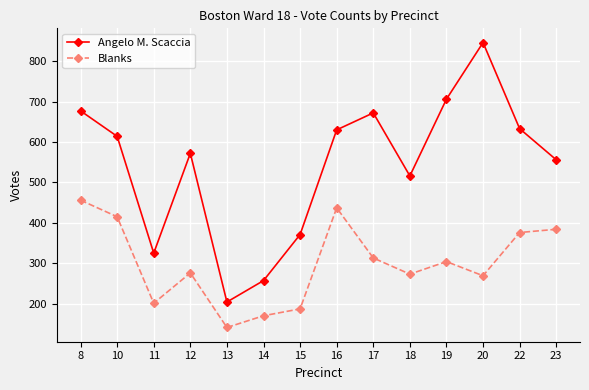

What is the sum of the Blanks values at 18 and 8?

729